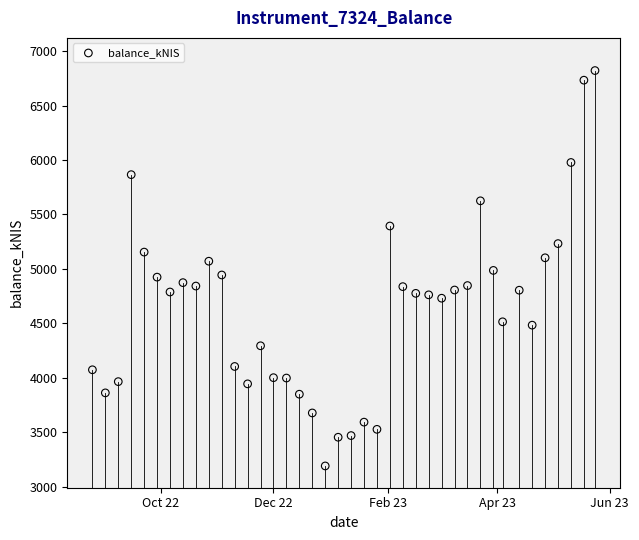

What is the range of Y values (max minus min)?

3630.4